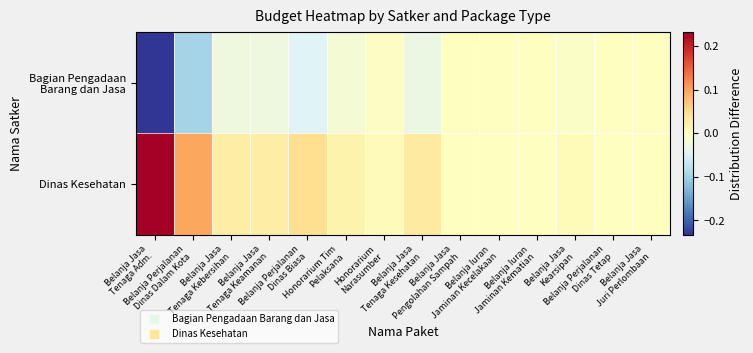

Rank the series at Honorarium Narasumber from lowest to highest value.

Bagian Pengadaan Barang dan Jasa, Dinas Kesehatan